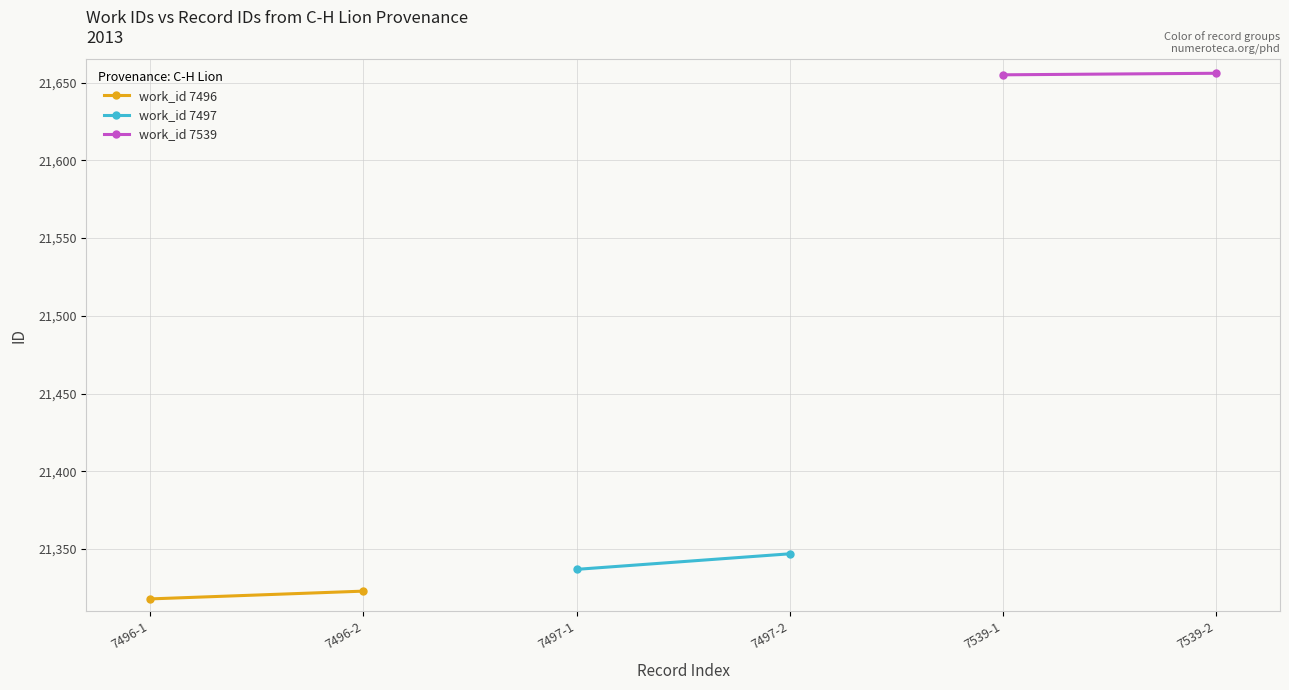

Count the work_id 7539 values in the range 21655 to 21656.

2